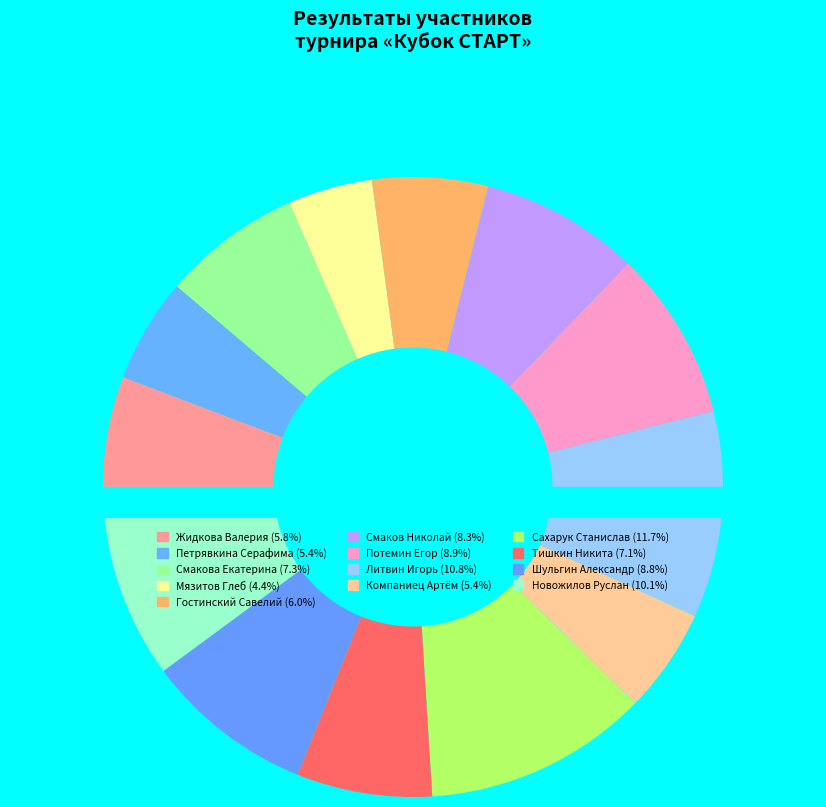

What percentage do Гостинский Савелий and Петрявкина Серафима together represent?

11.5%